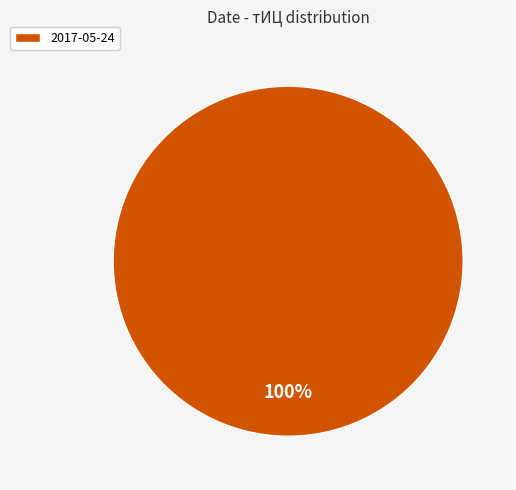

Rank the categories by value from lowest to highest.

2017-05-24